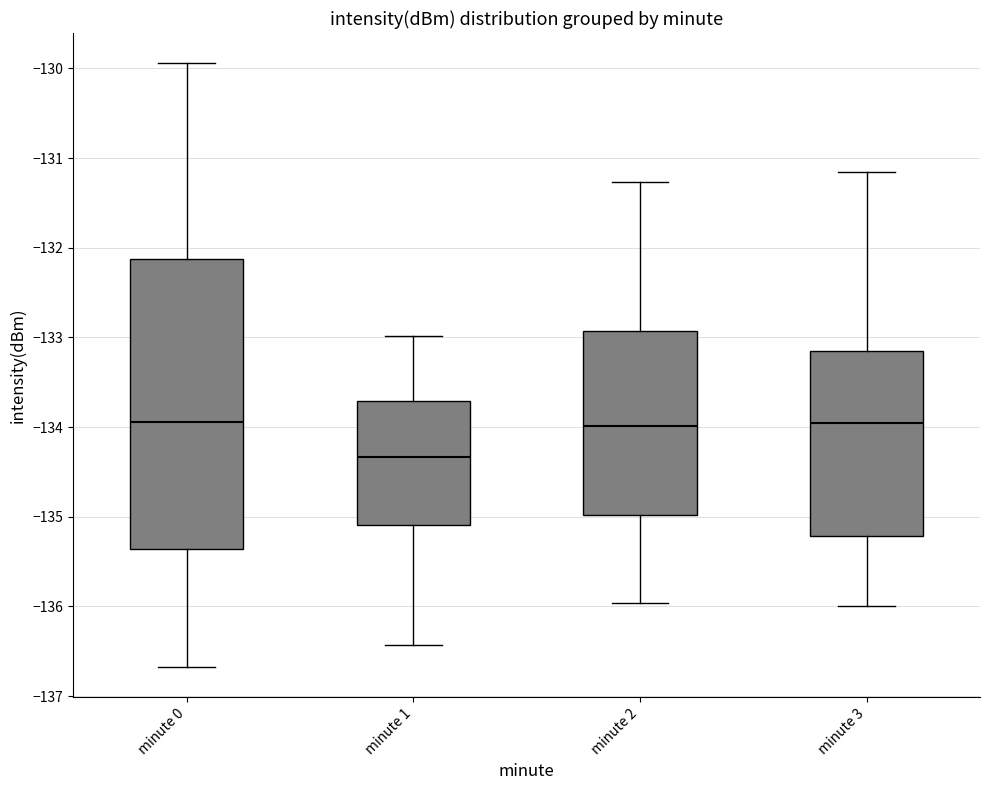

Reading left to right, transcribe this box plot: for each box, give where its median line is, the range the box spans, and where its two whiskers end, as read against the y-axis. The values are not printed on the chart, so give them approximately, as read against the axis.

minute 0: median -133.9, box -135.4 to -132.1, whiskers -136.7 to -129.9
minute 1: median -134.3, box -135.1 to -133.7, whiskers -136.4 to -133.0
minute 2: median -134.0, box -135.0 to -132.9, whiskers -136.0 to -131.3
minute 3: median -134.0, box -135.2 to -133.2, whiskers -136.0 to -131.2